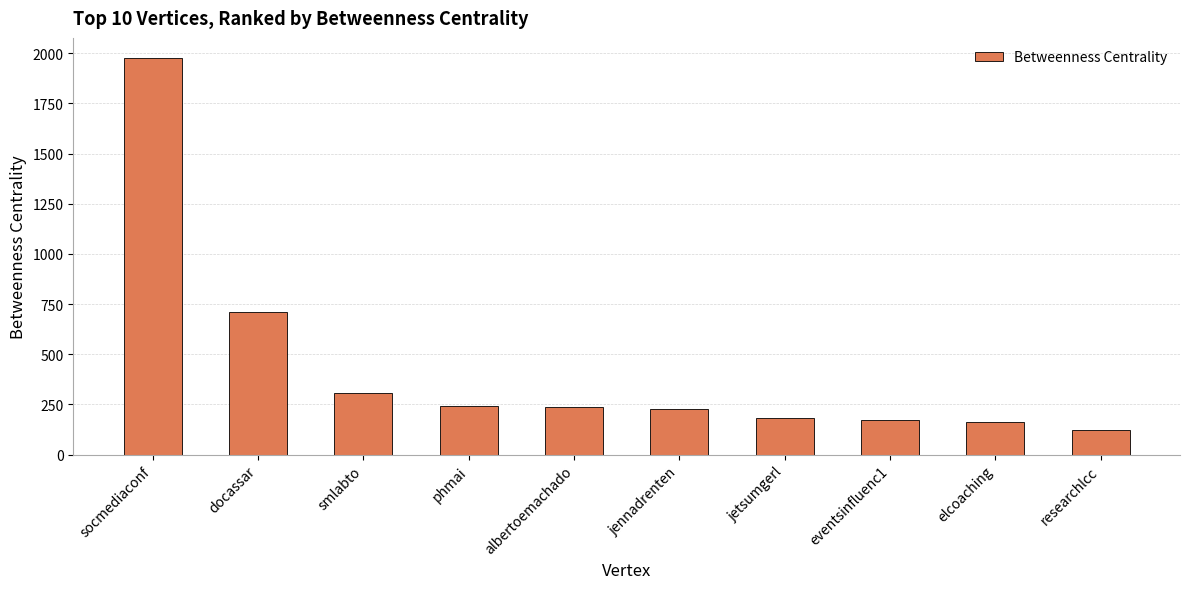

What is the sum of all values?

4340.6